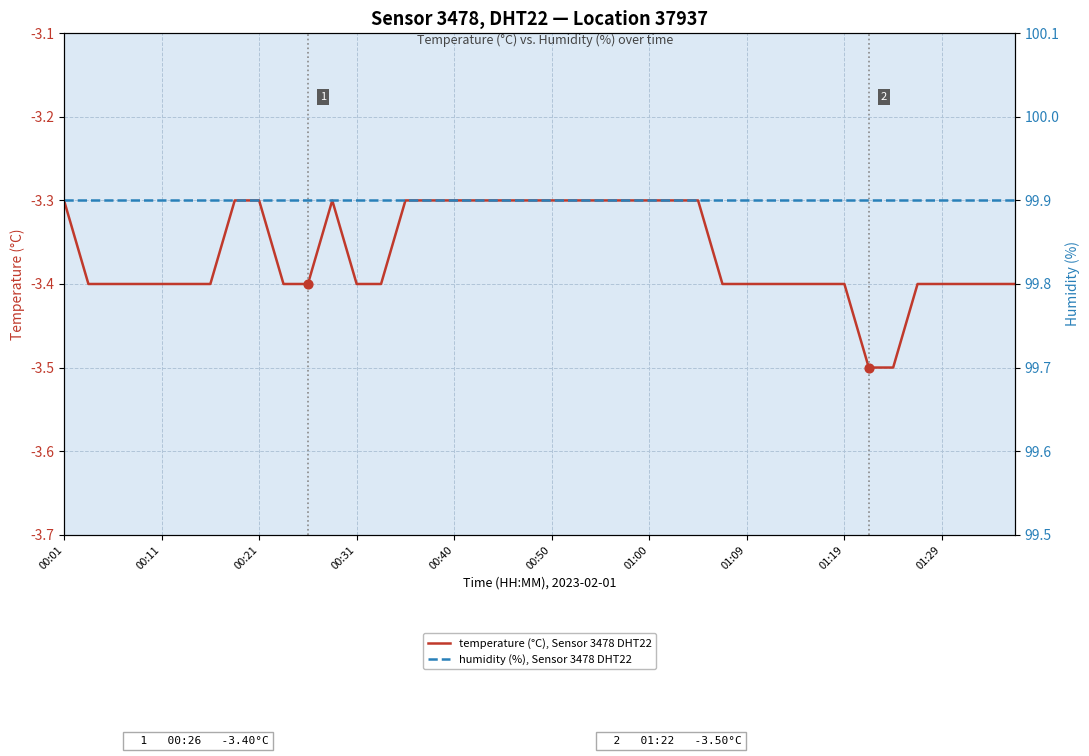

Which series has the largest total across all categories?

humidity (%), Sensor 3478 DHT22